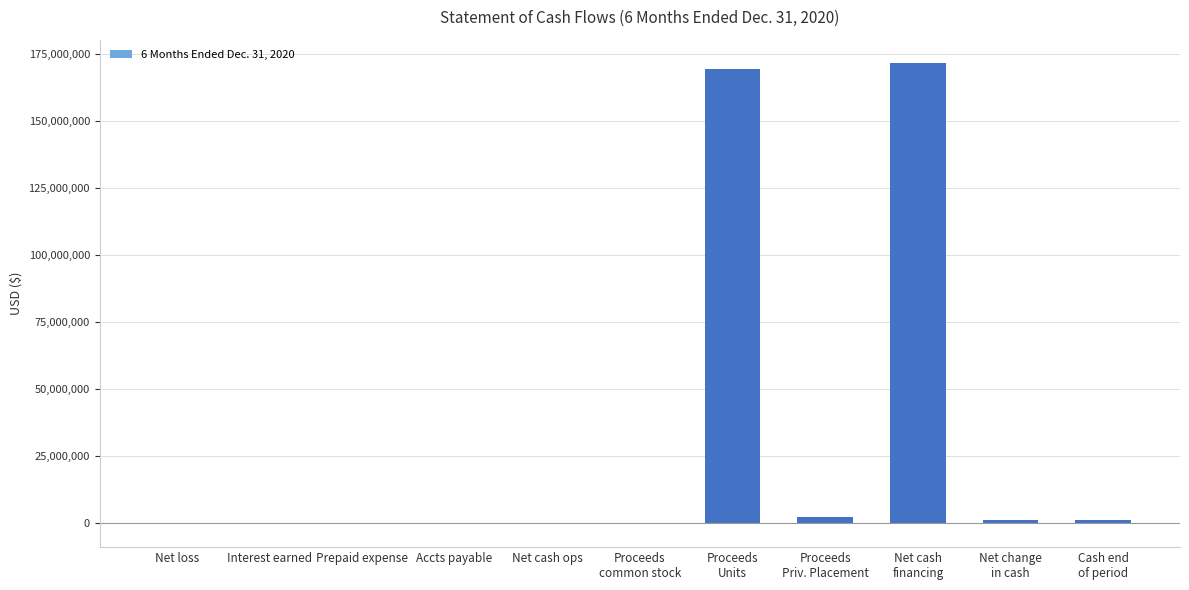

What is the sum of all values?

344942331